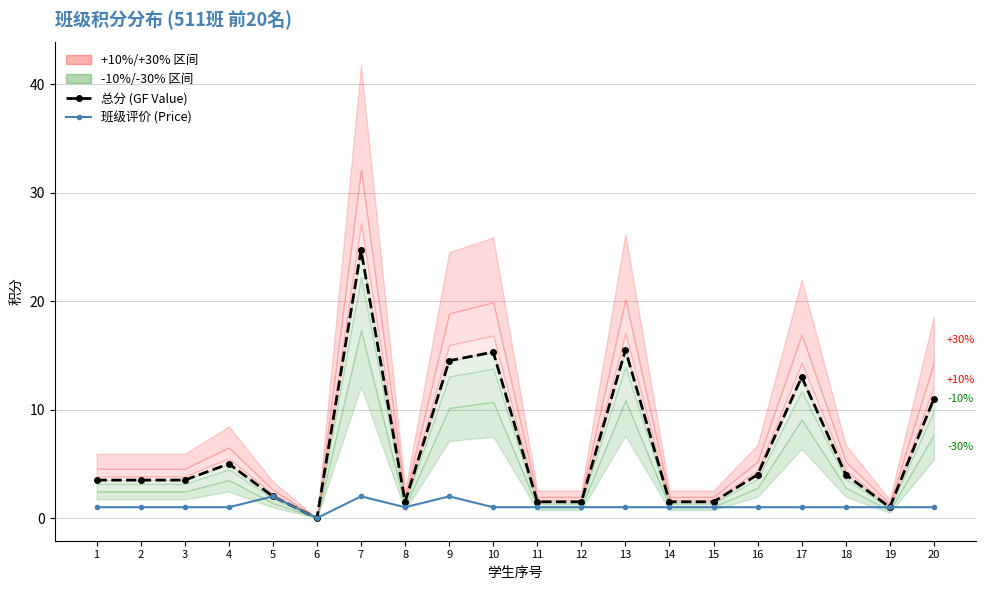

True or false: 总分 (GF Value) and 班级评价 (Price) cross at least once.

False